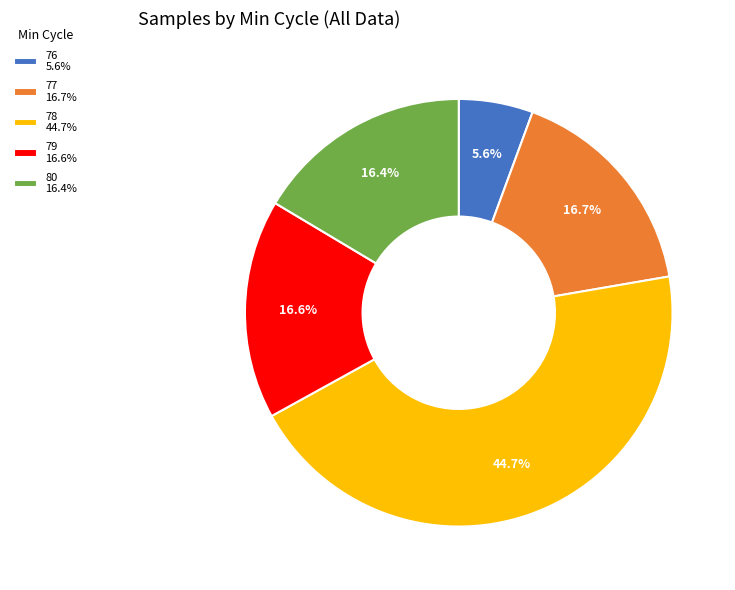

What is the ratio of the value at 77 16.7% to the value at 78 44.7%?

0.4